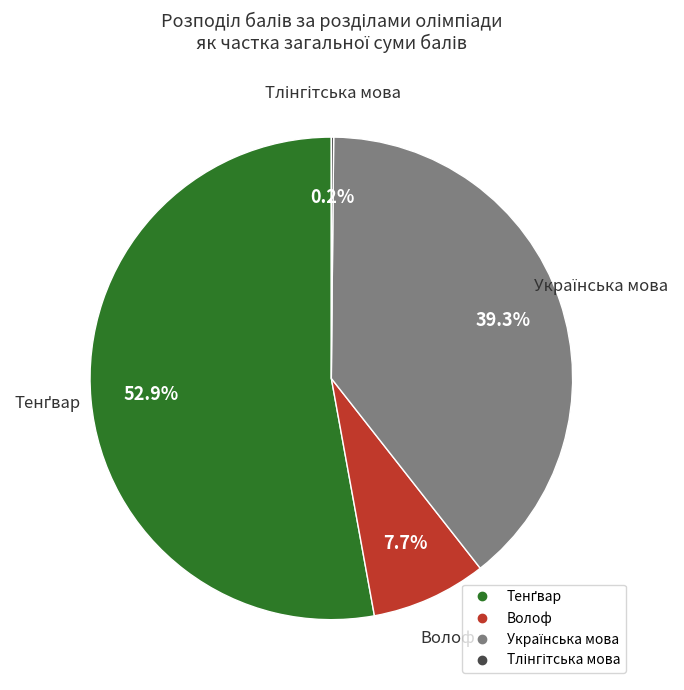

To the nearest percent, what is the difference between the largest and smallest slice percentages?

53%